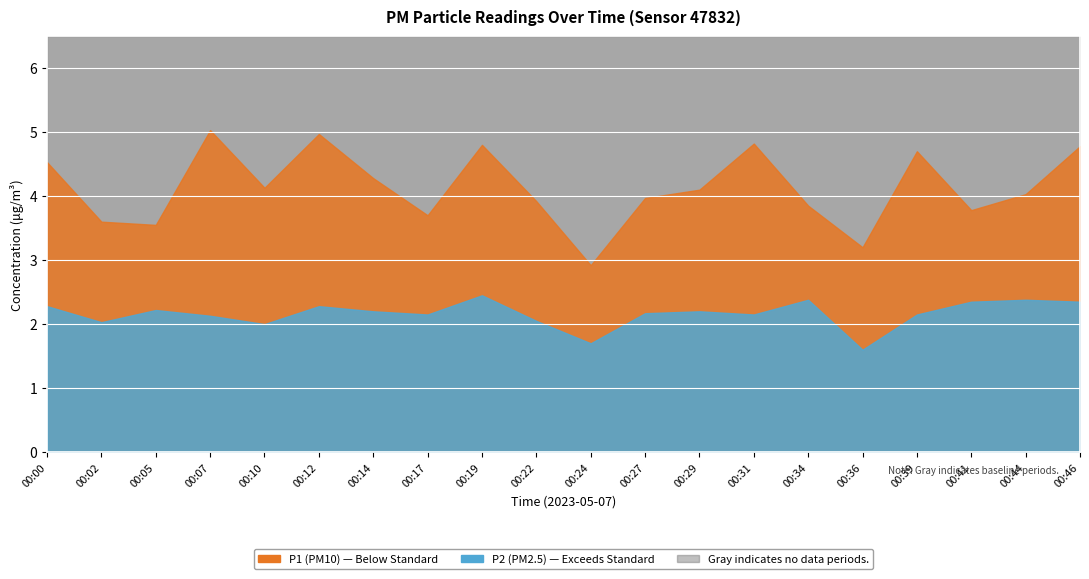

True or false: P1 and P2 intersect in this chart.

False